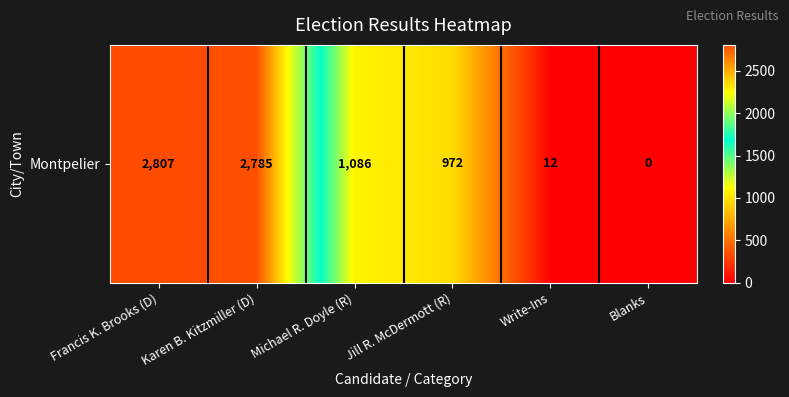

At which label does the data first exceed 1086?

Francis K. Brooks (D)